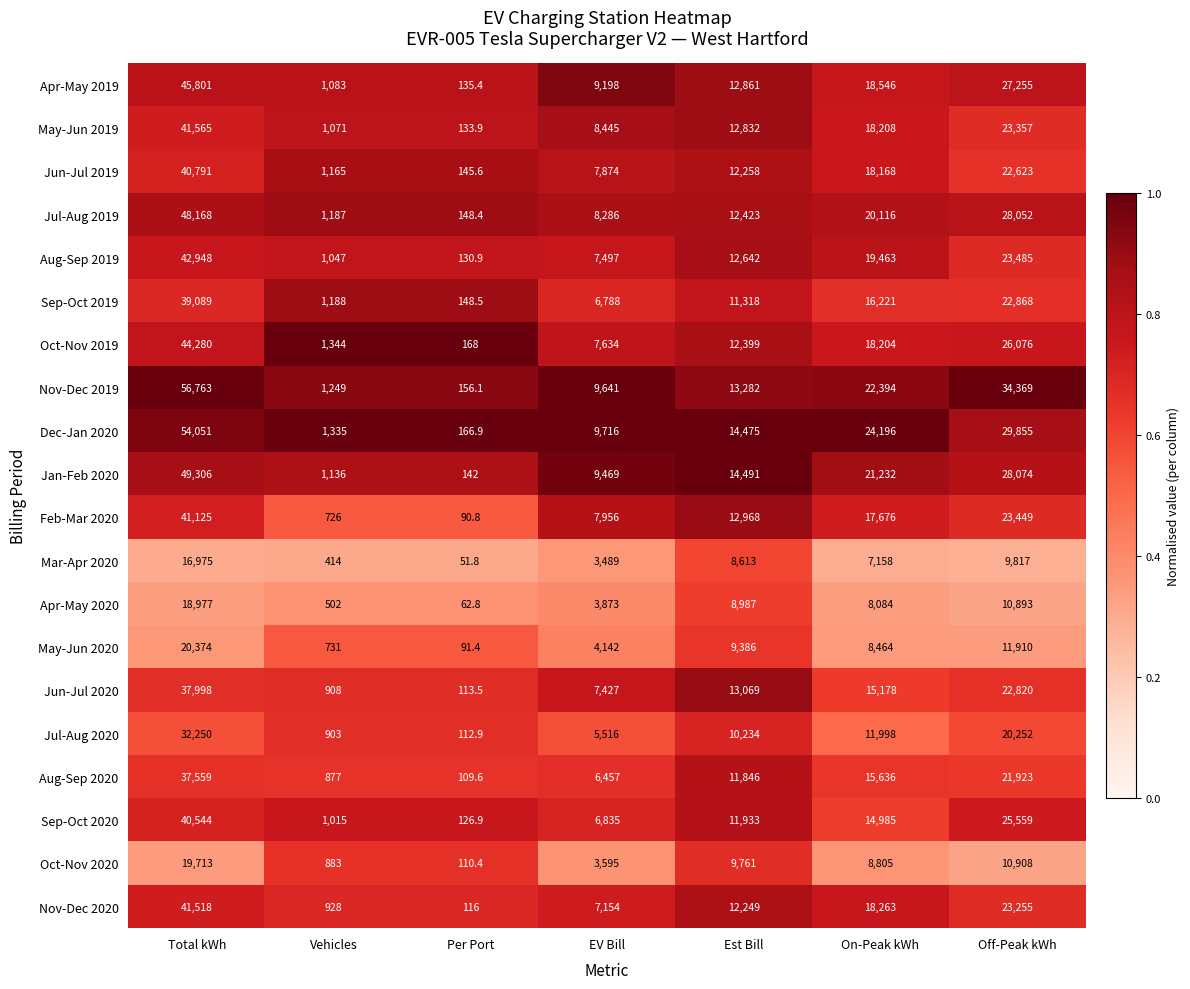

Is it true that Nov-Dec 2020 equals 29653.8 at On-Peak kWh?

False